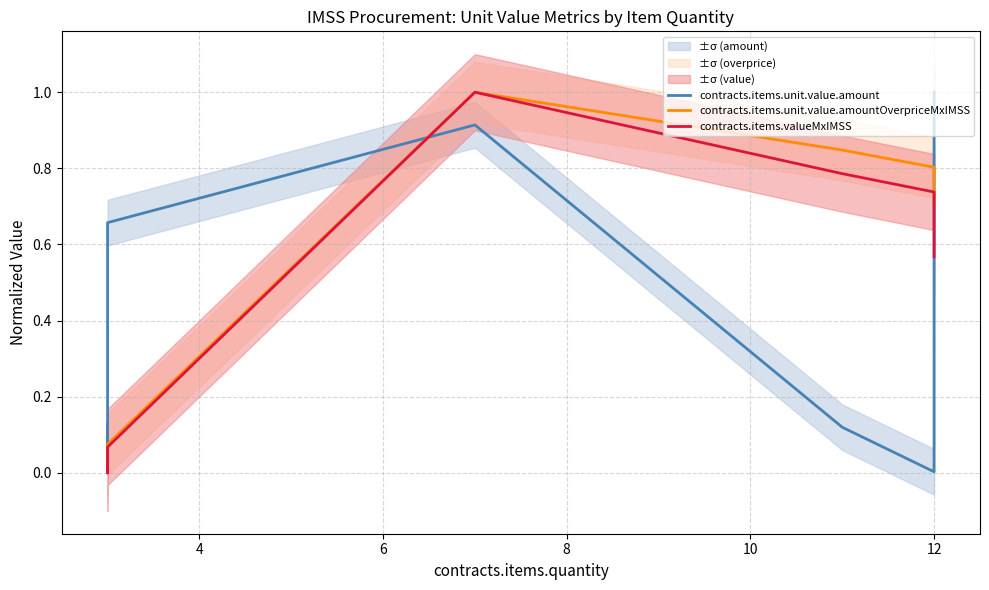

List the series in order of their overall mean, highest first.

contracts.items.unit.value.amountOverpriceMxIMSS, contracts.items.valueMxIMSS, contracts.items.unit.value.amount